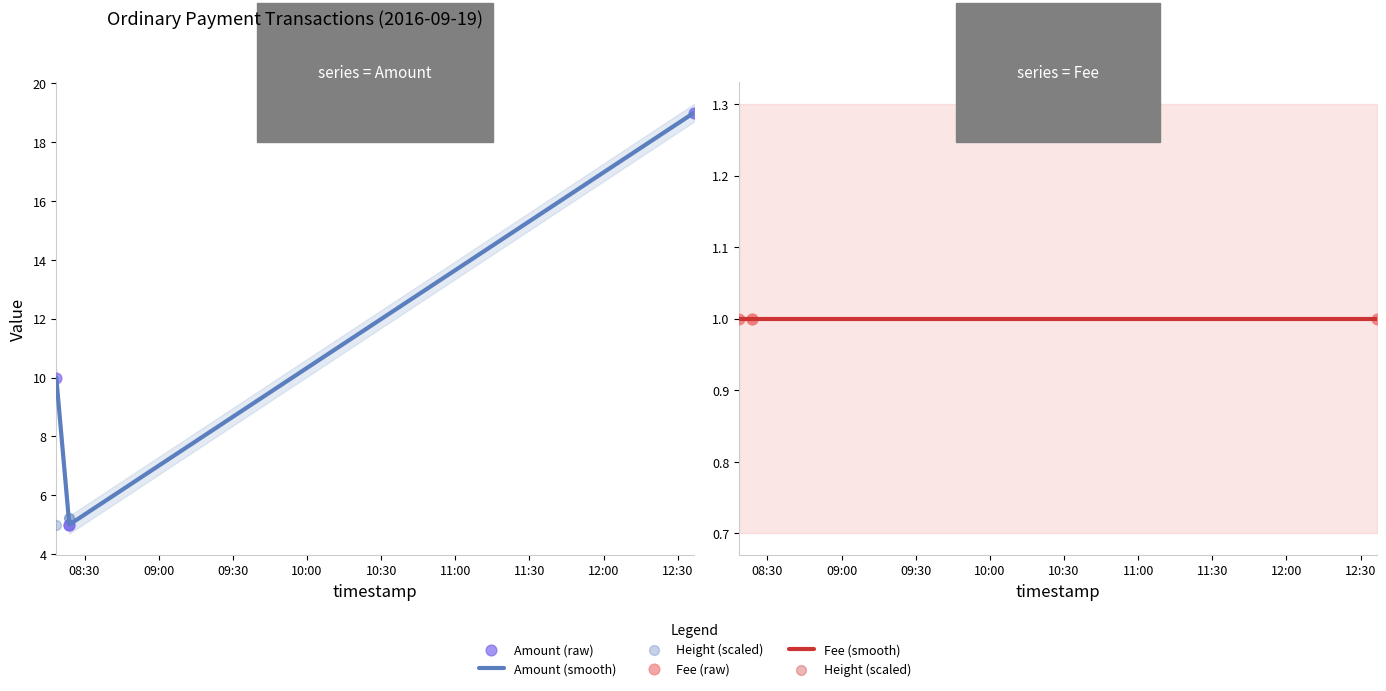

Is the value of Height (scaled) at 08:30 greater than the value of Fee (smooth) at 10:00?

No